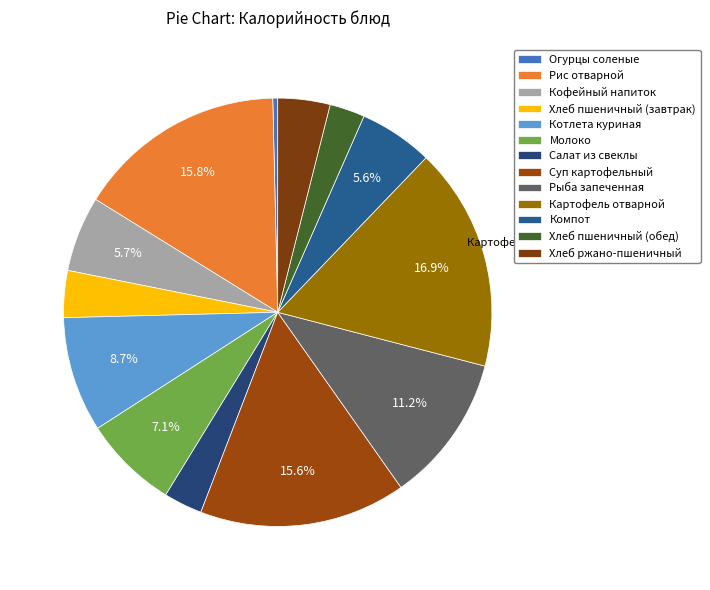

Which slice is the smallest?

Огурцы соленые